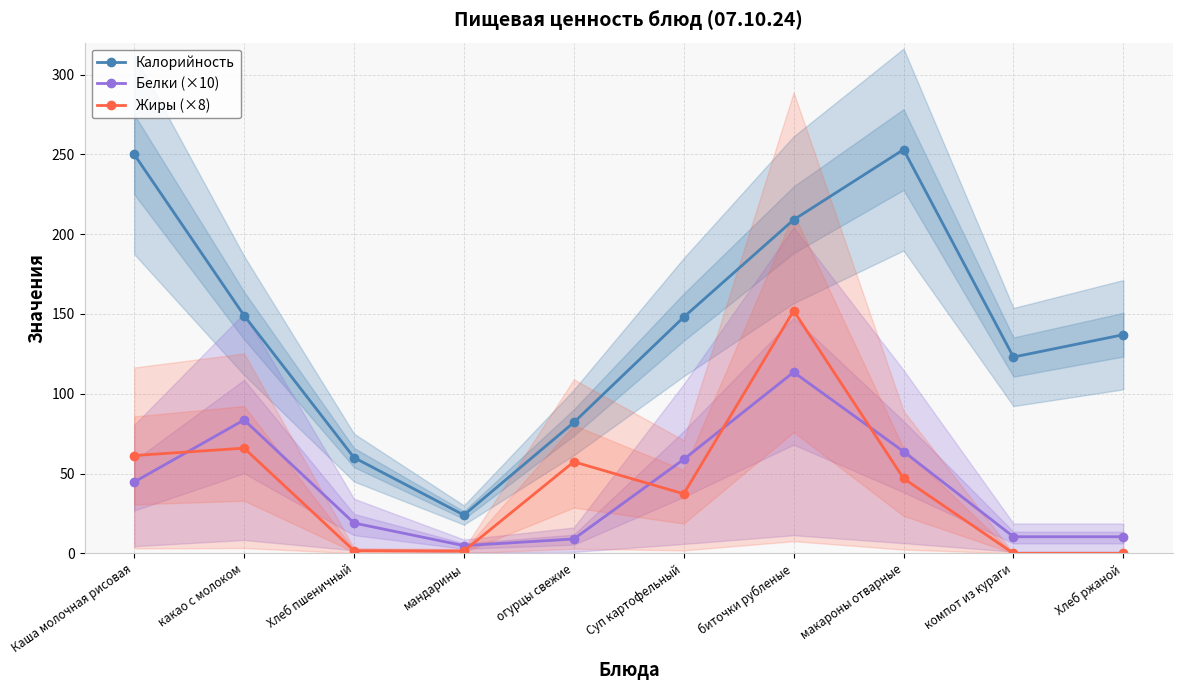

What is the spread (max minus min) of values at компот из кураги?

123.0